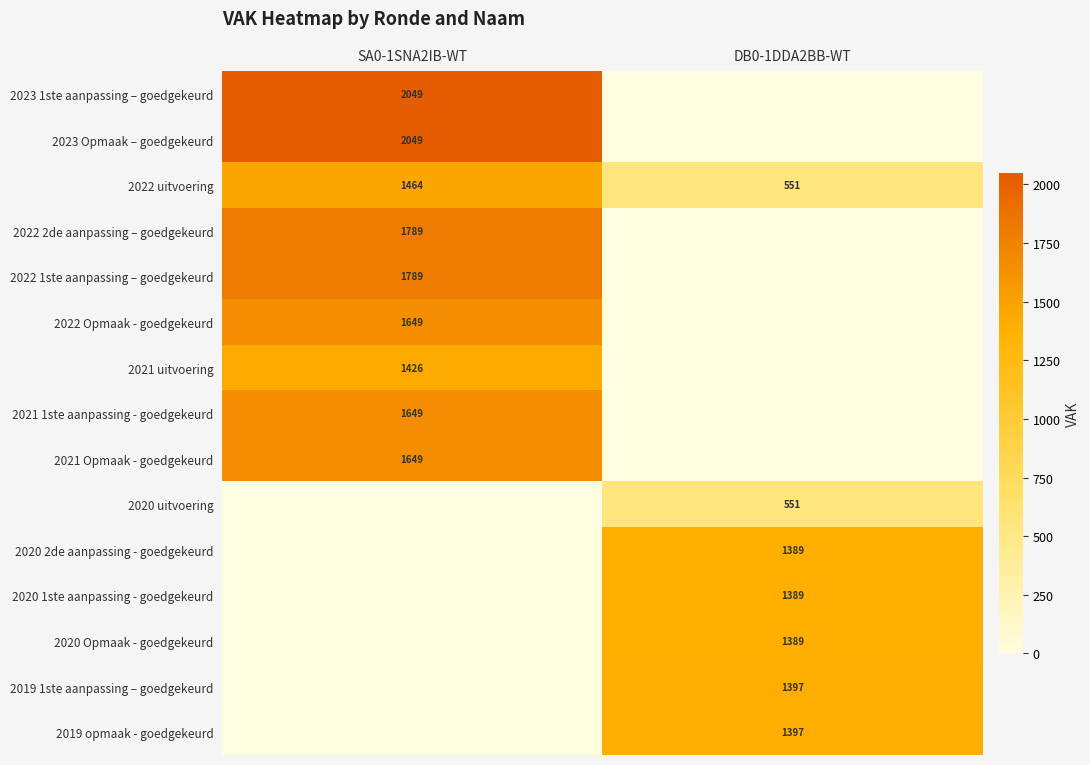

The value of 2022 Opmaak - goedgekeurd at SA0-1SNA2IB-WT is 1649. True or false?

True